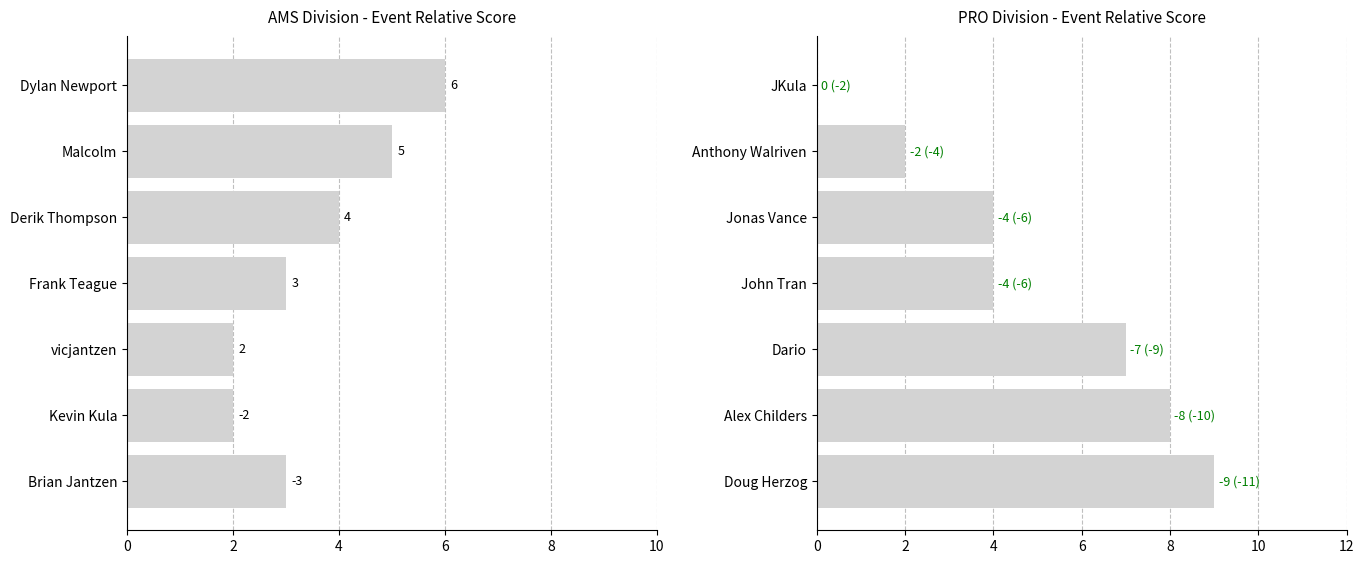

What is the sum of the PRO event_relative_score values at Alex Childers and Anthony Walriven?

10